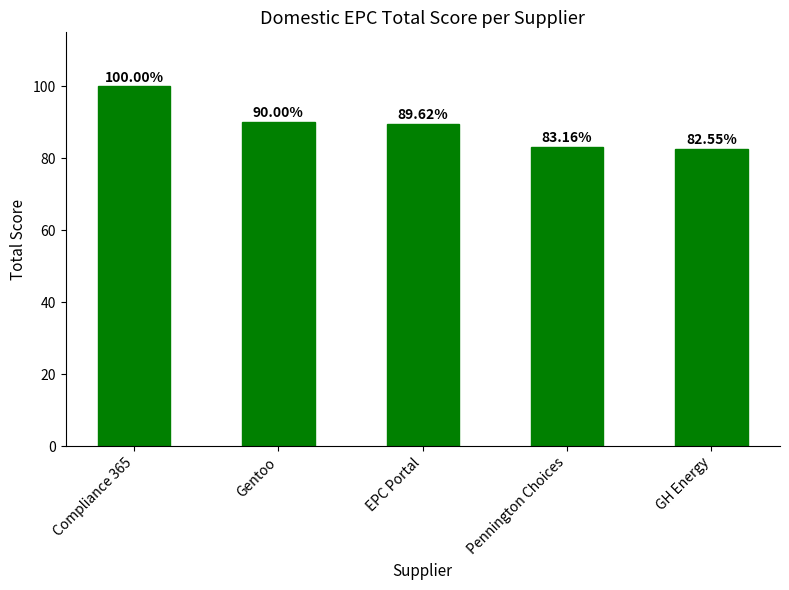

True or false: the data shows 82.5 at GH Energy.

True